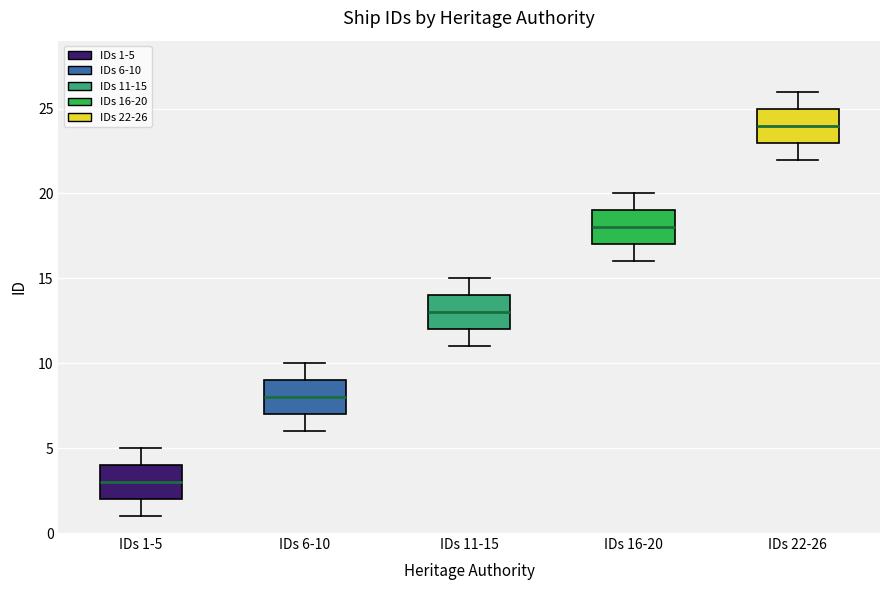

Which box has the lowest median line?

IDs 1-5